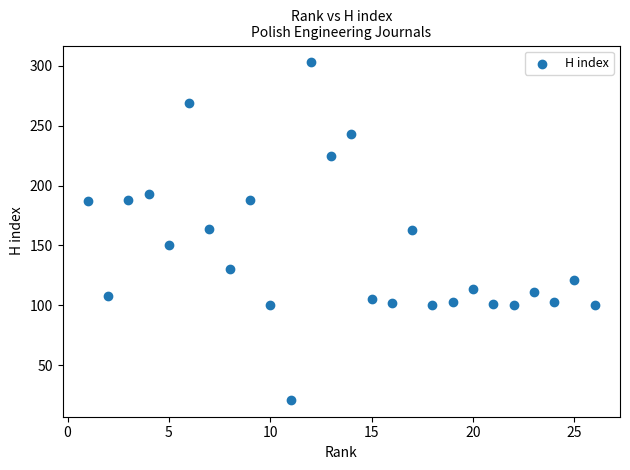

What is the range of X values (max minus min)?

25